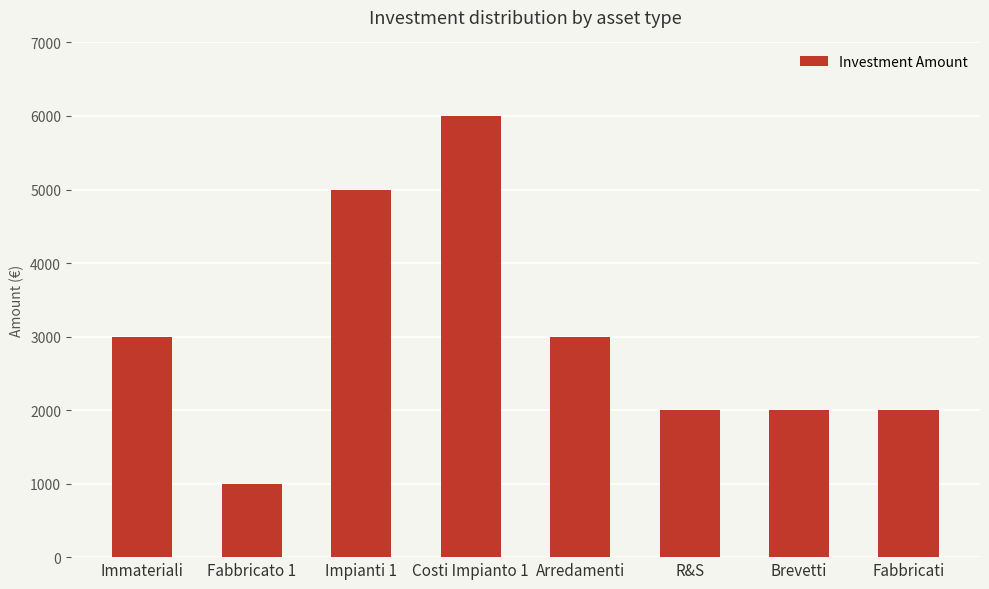

What is the minimum value shown in the chart?

1000